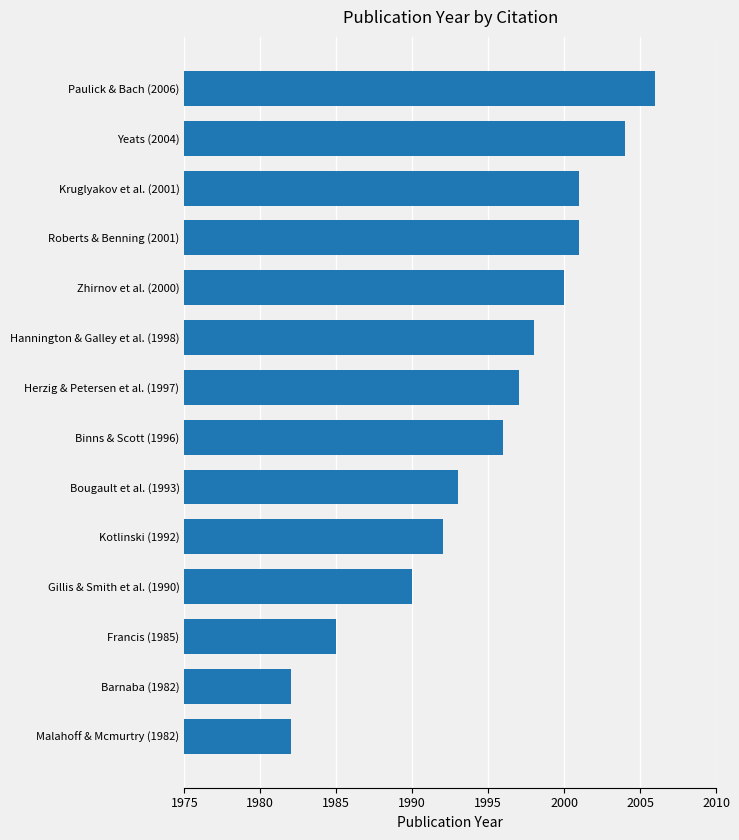

Count the number of categories in the chart.

14